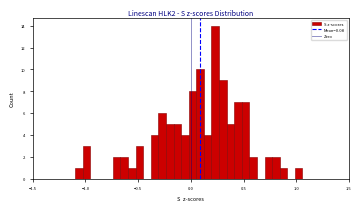

Read against the x-axis, roughly where is the centre of the tallest bar?

0.25